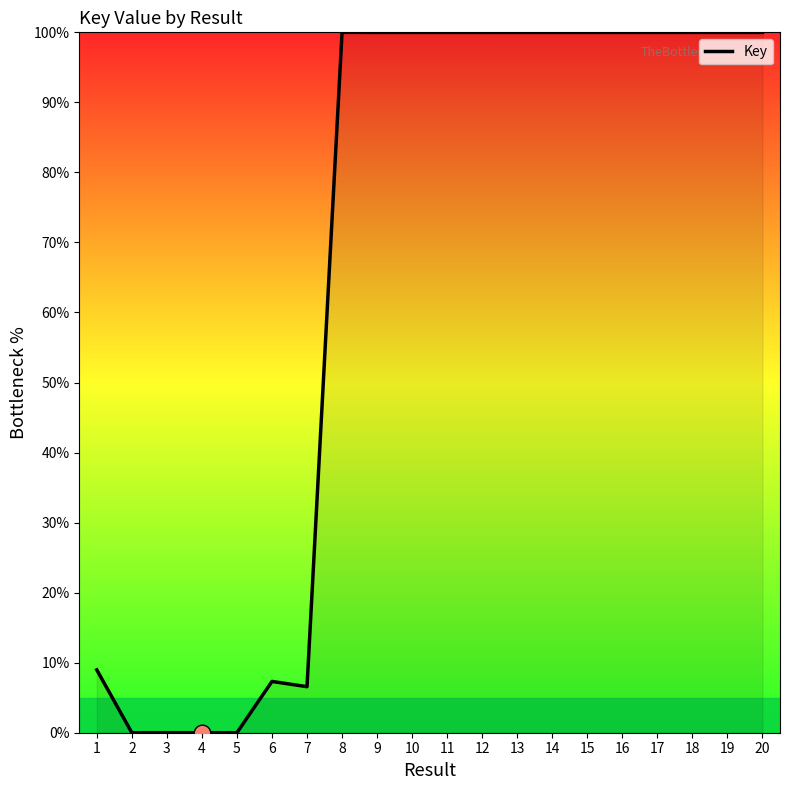

Read the value at 12.

100.0